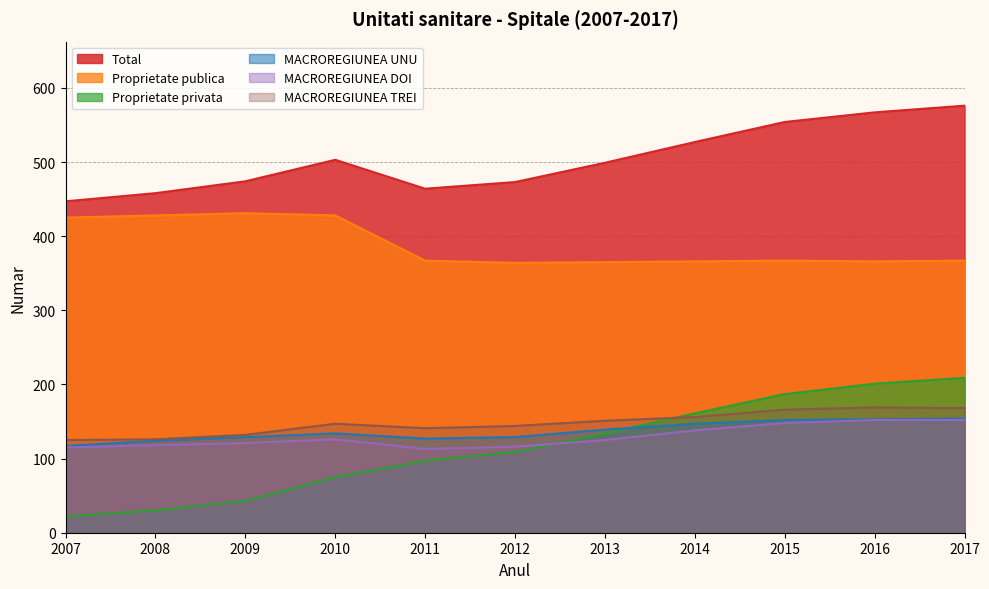

At which label is Proprietate publica closest to 397?

2007